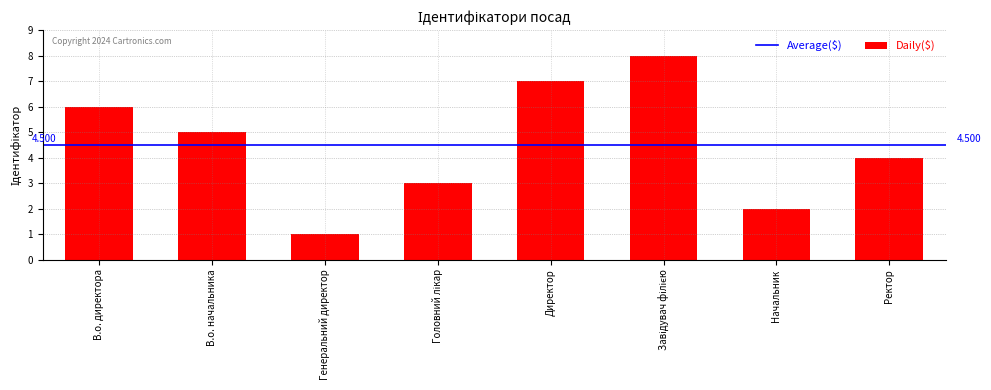

At which label does the data first exceed 5?

В.о. директора